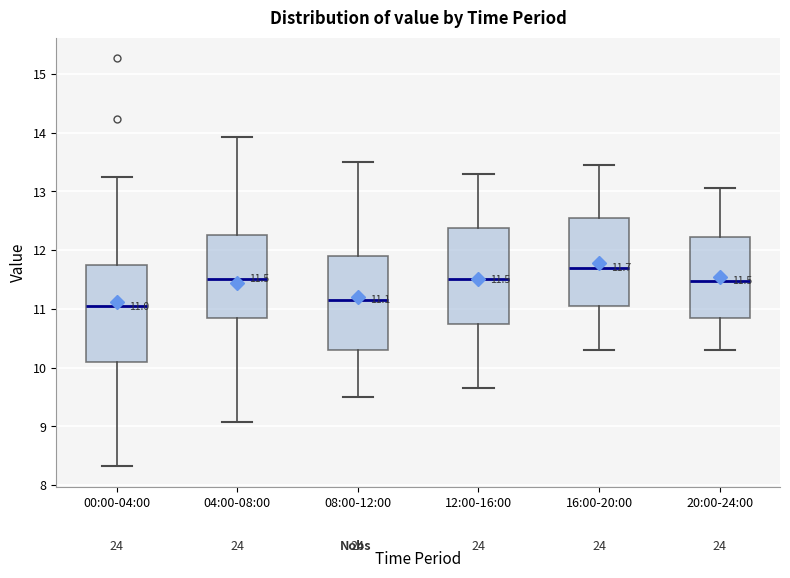

Which box has the lowest median line?

00:00-04:00